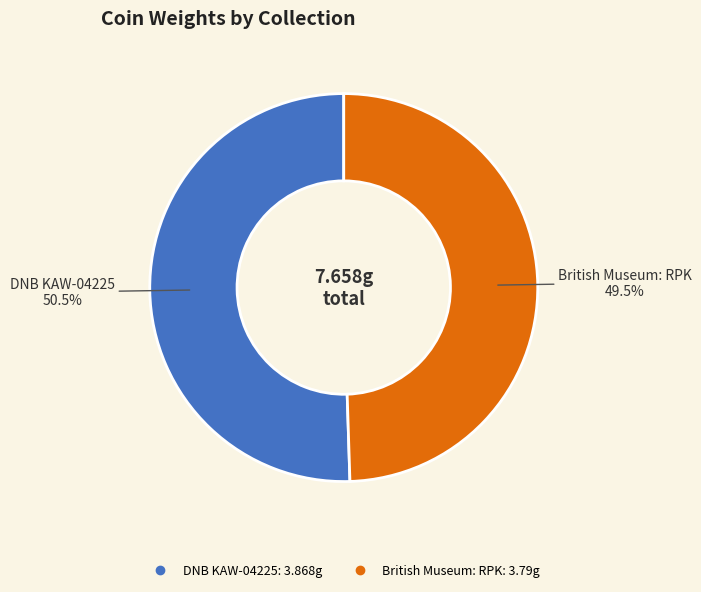

What is the largest slice in the pie chart?

DNB KAW-04225